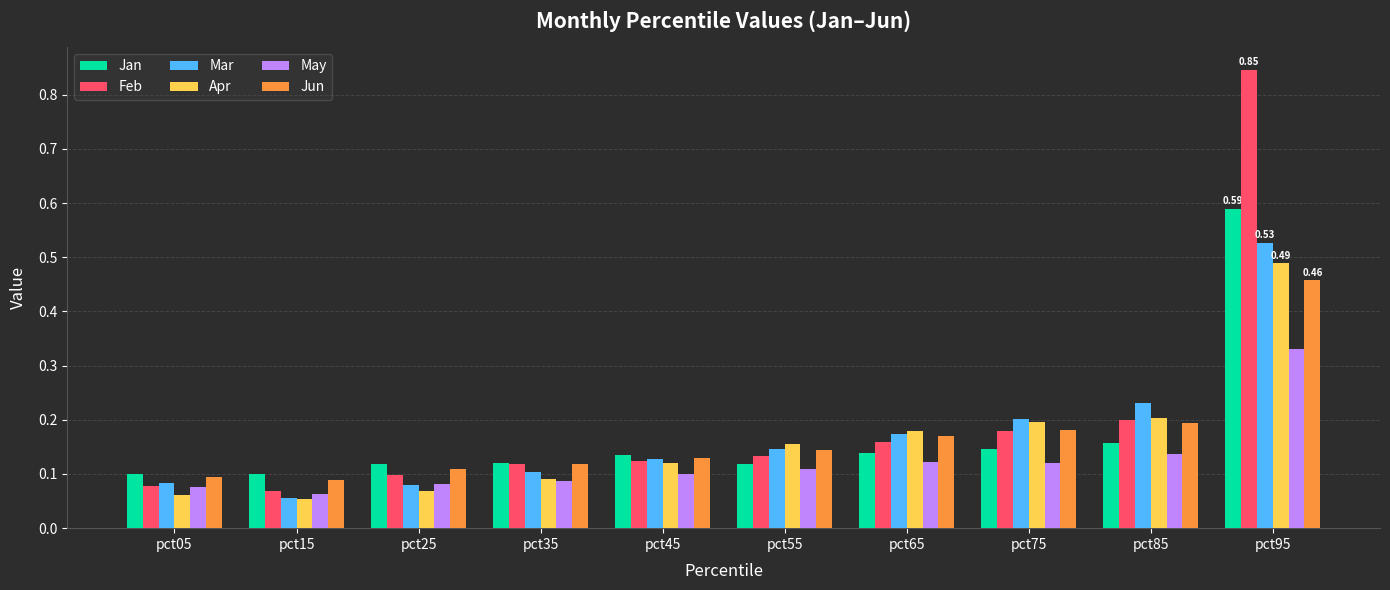

At which label does May reach its peak?

pct95